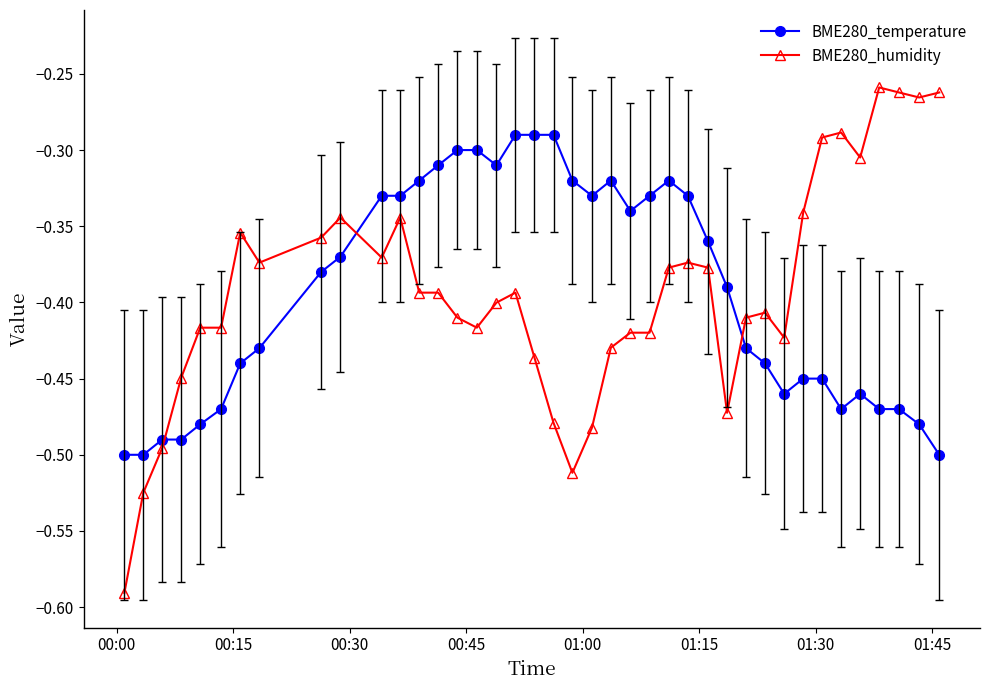

Rank the series by their maximum value, from lowest to highest.

BME280_temperature, BME280_humidity